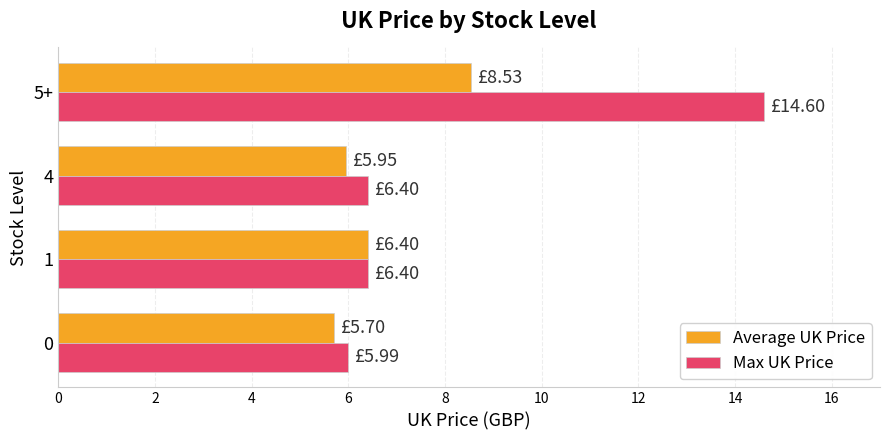

How many categories are shown in the chart?

4